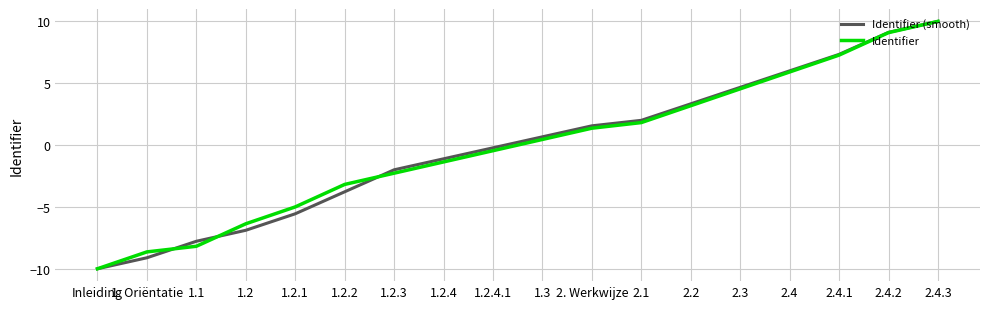

Is it true that Identifier (smooth) equals -9.1 at 1. Oriëntatie?

True